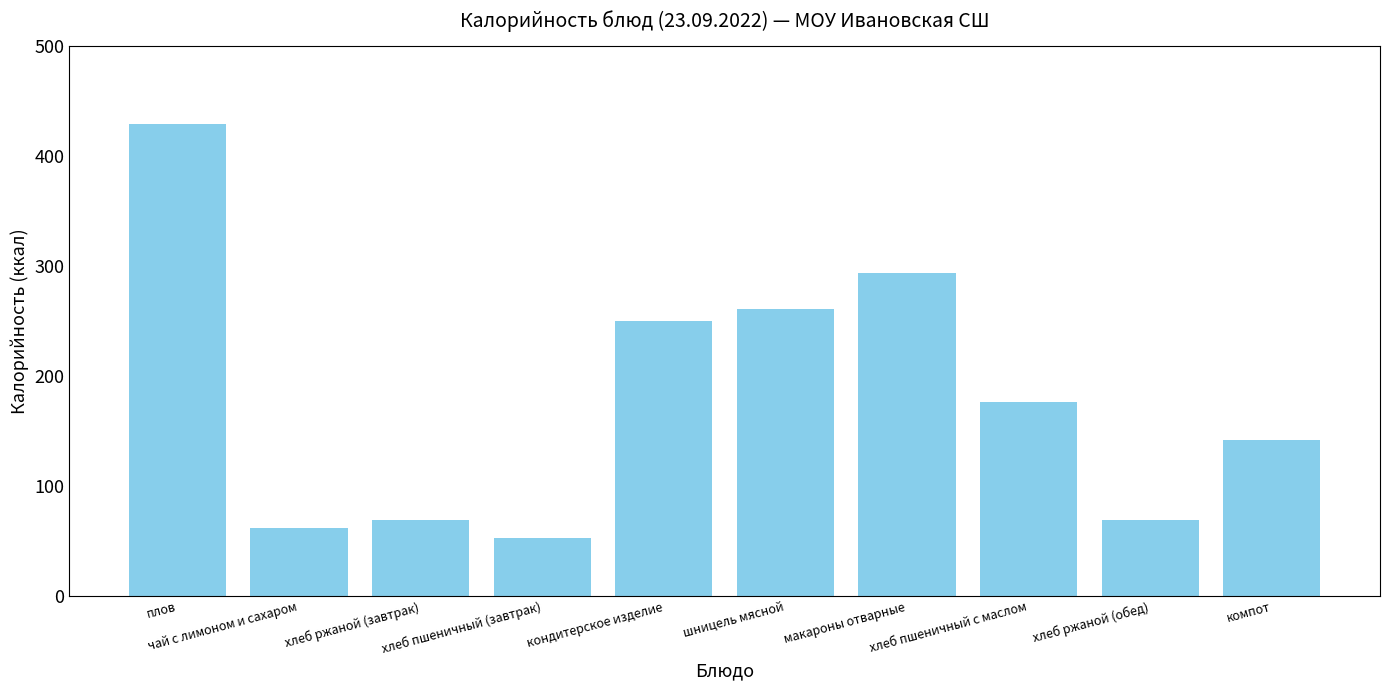

How many data points does each series have?

10